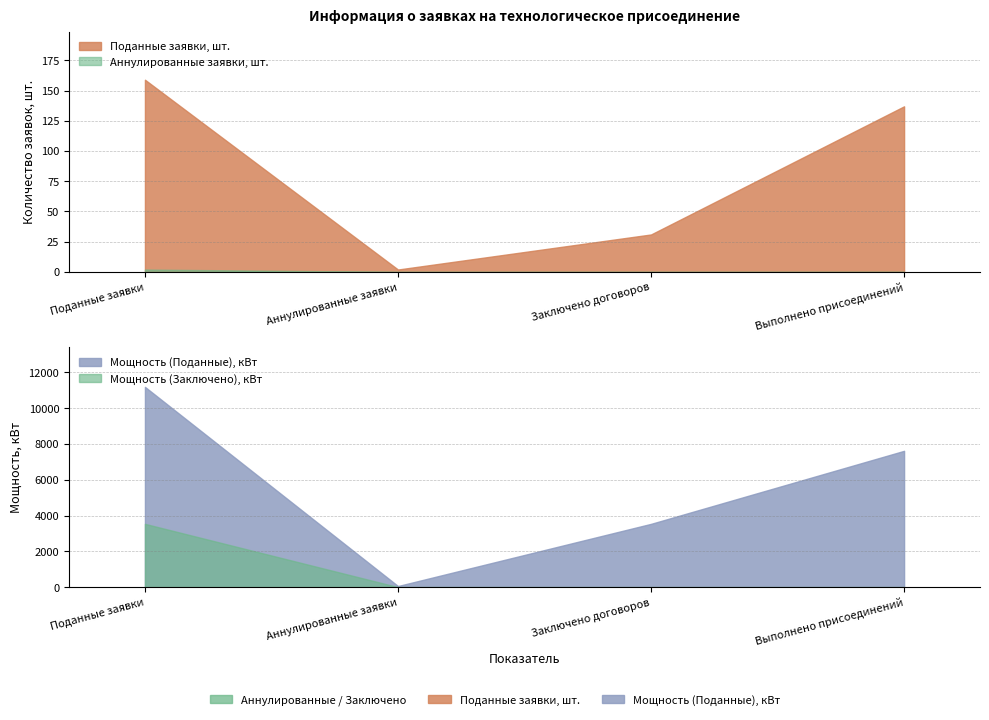

Is the value of Поданные заявки, шт. at Выполнено присоединений greater than the value of Мощность (Поданные), кВт at Заключено договоров?

No